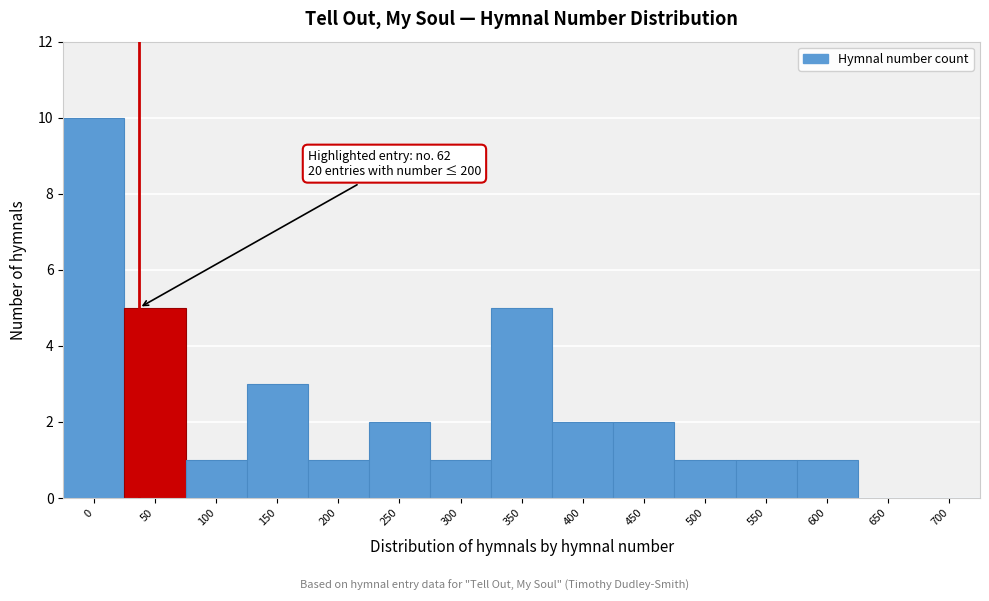

Reading left to right, list all the values displayed in this chart.

0=10	50=5	100=1	150=3	200=1	250=2	300=1	350=5	400=2	450=2	500=1	550=1	600=1	650=0	700=0